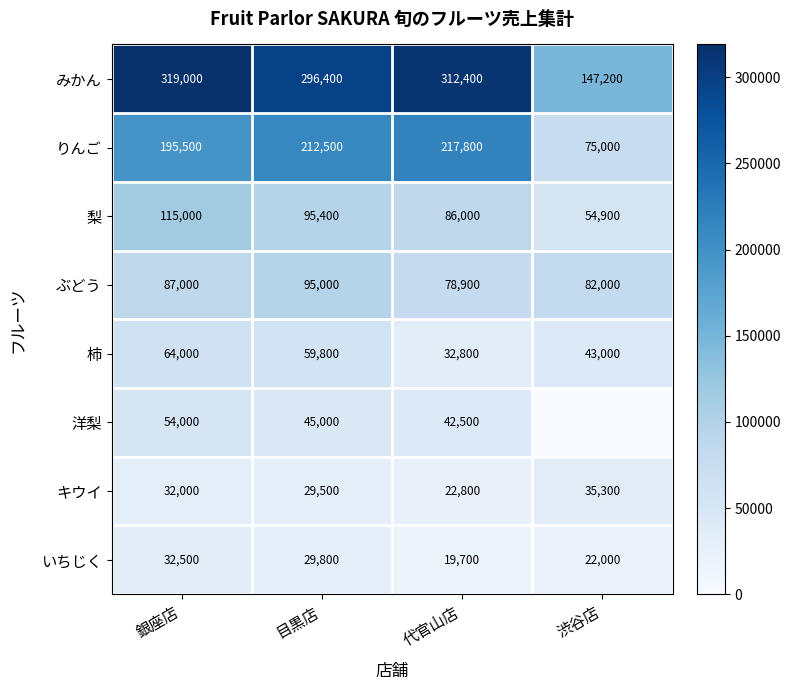

Is it true that 洋梨 equals 42500 at 代官山店?

True